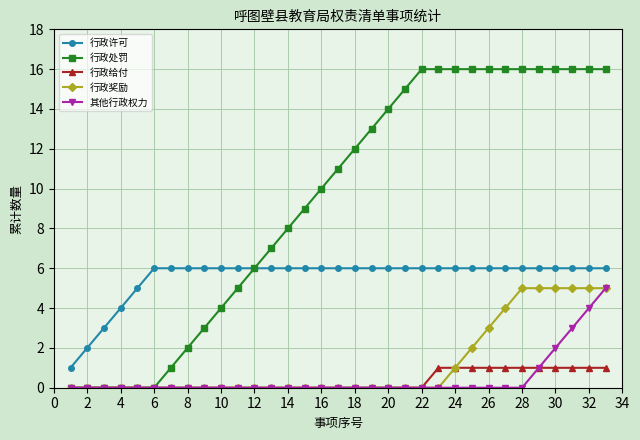

How many categories are shown in the chart?

33